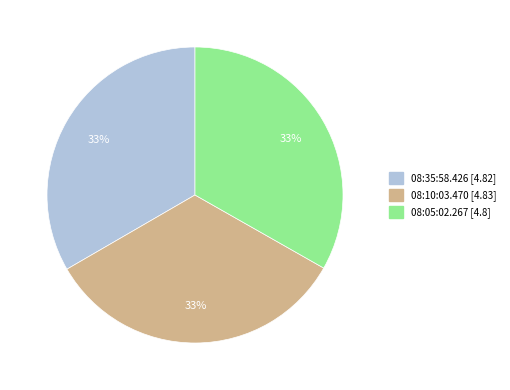

Count the number of slices in the pie.

3